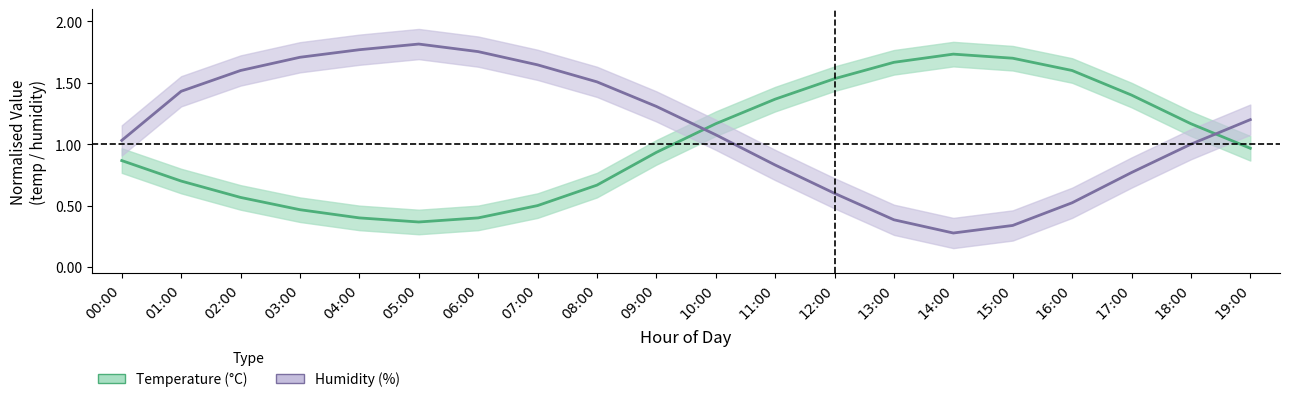

What are all the series names shown in the legend?

temperature, humidity